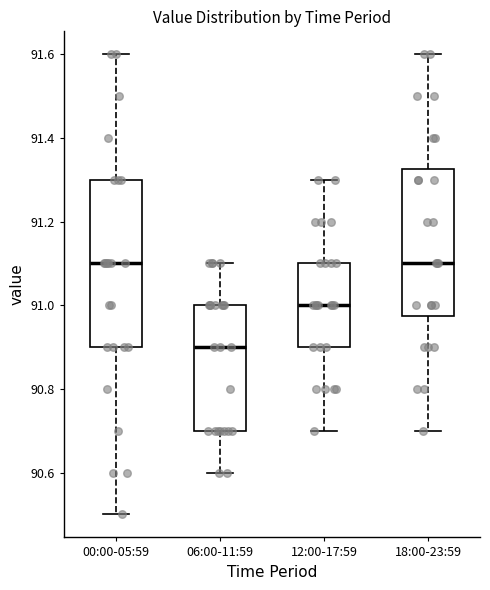

Comparing the boxes themselves (not the whiskers), which one is the tallest?

00:00-05:59